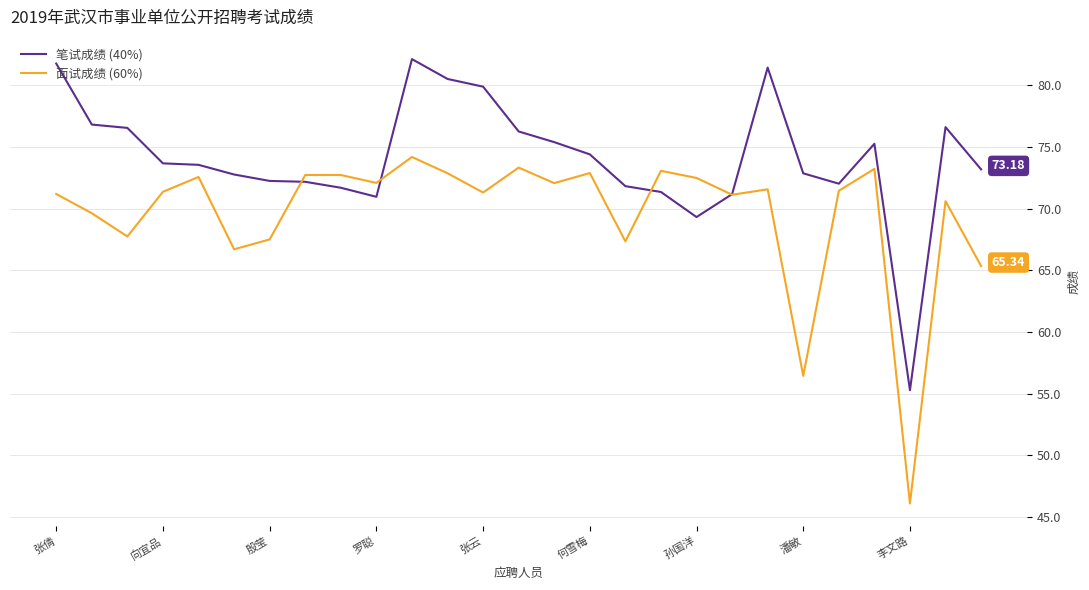

Which series has the largest range (max minus min)?

面试成绩 (60%)